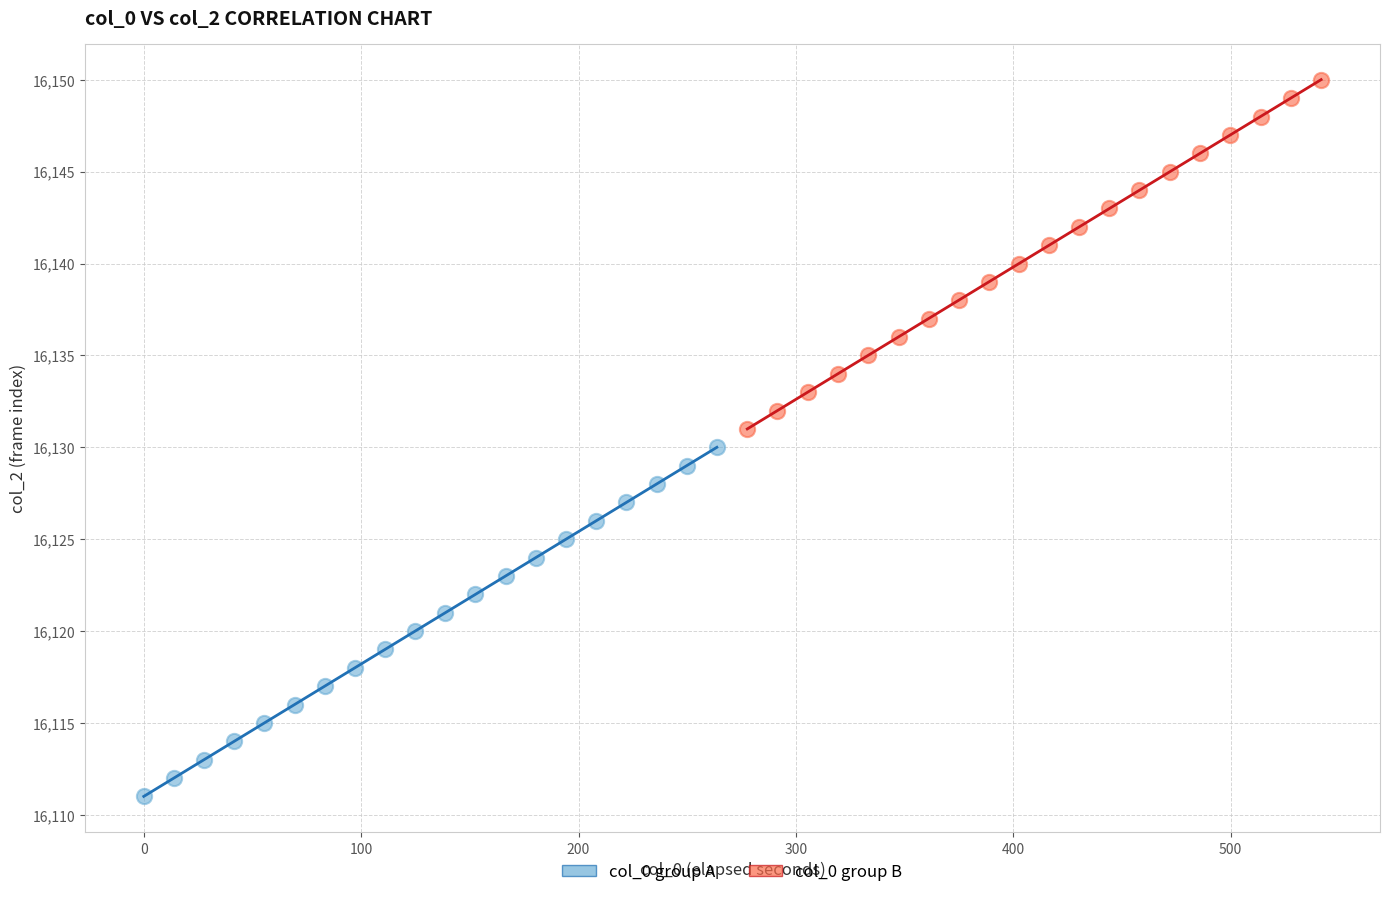

Which series contains the lowest Y value?

col_0 group A